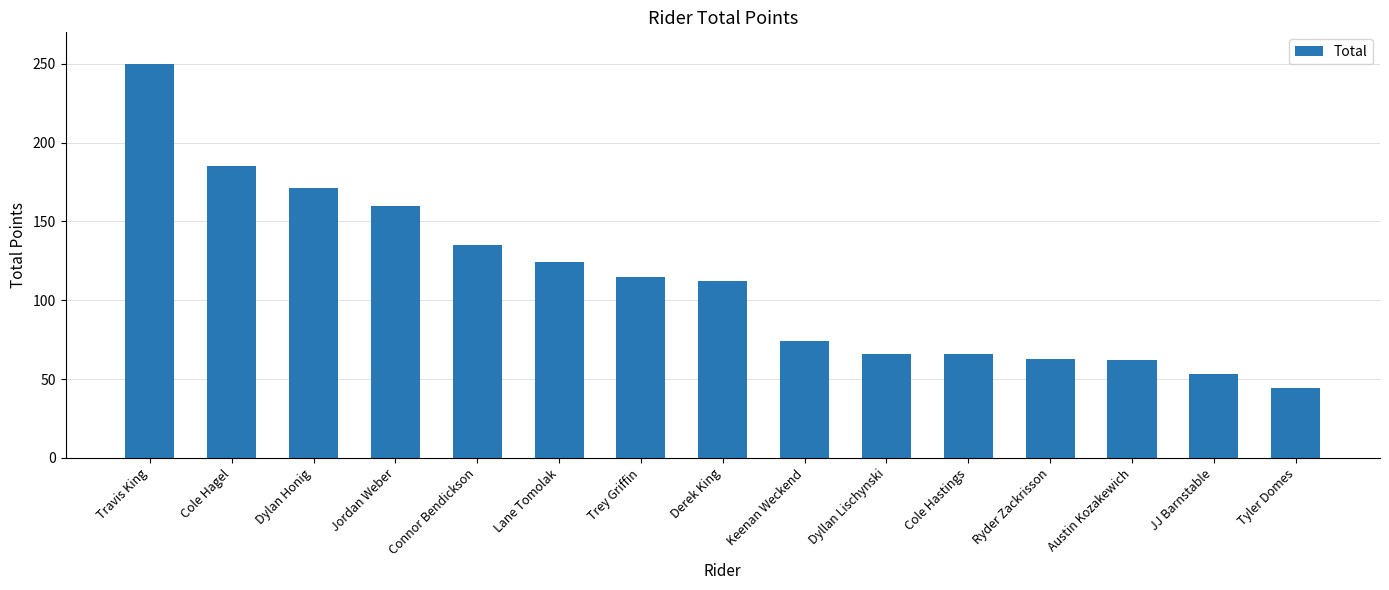

At which label does the data first exceed 112?

Travis King